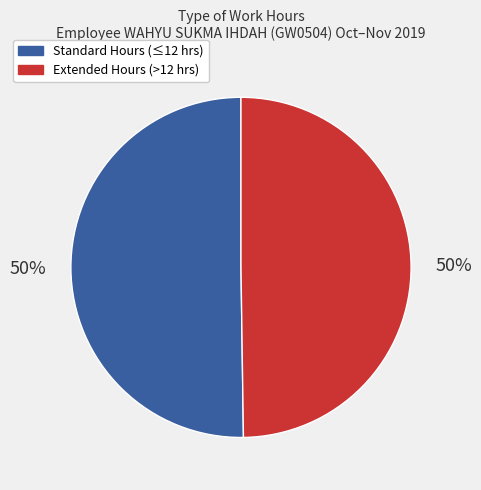

To the nearest percent, what is the average slice percentage?

50%